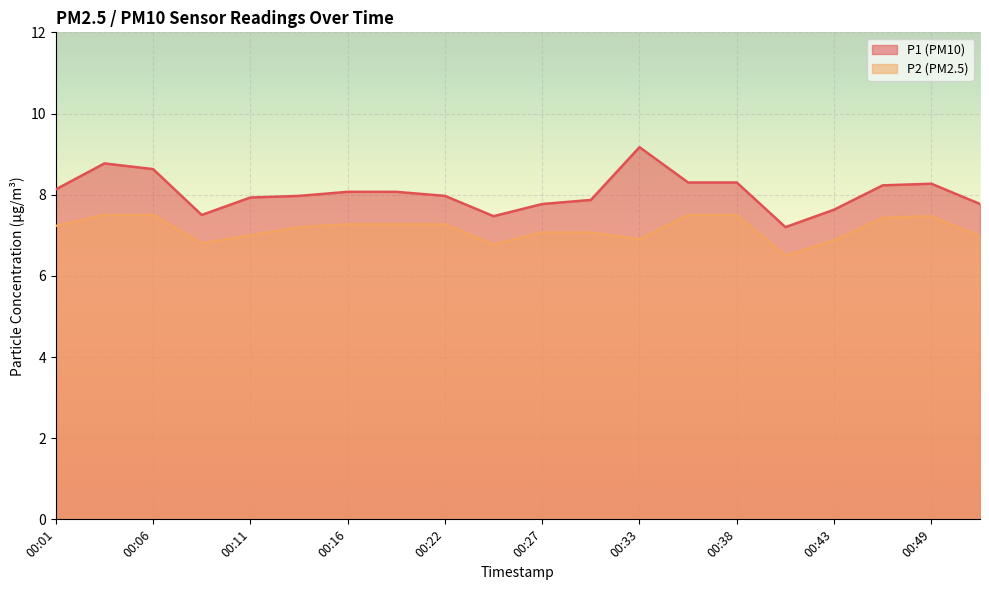

What value does the P1 series have at 00:49?

8.3